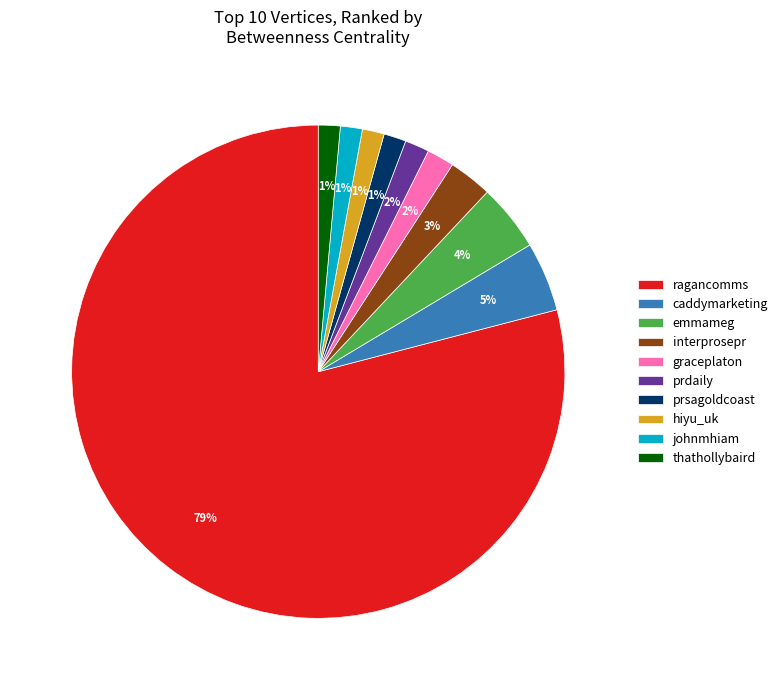

How many segments does this pie chart have?

10